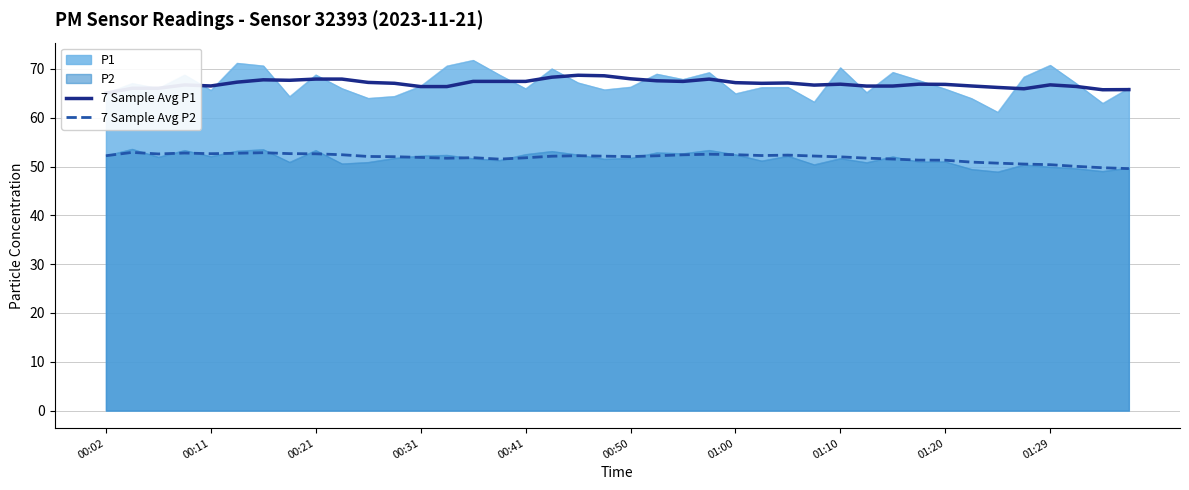

True or false: P1 and P2 intersect in this chart.

False